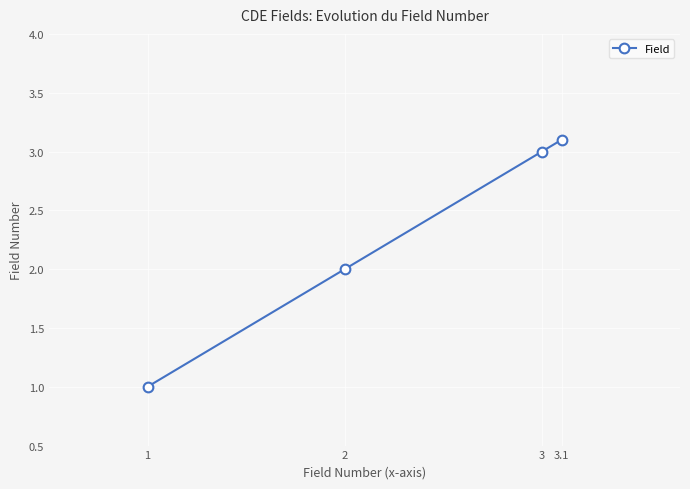

The chart shows a value of 2.0 at 2. True or false?

True